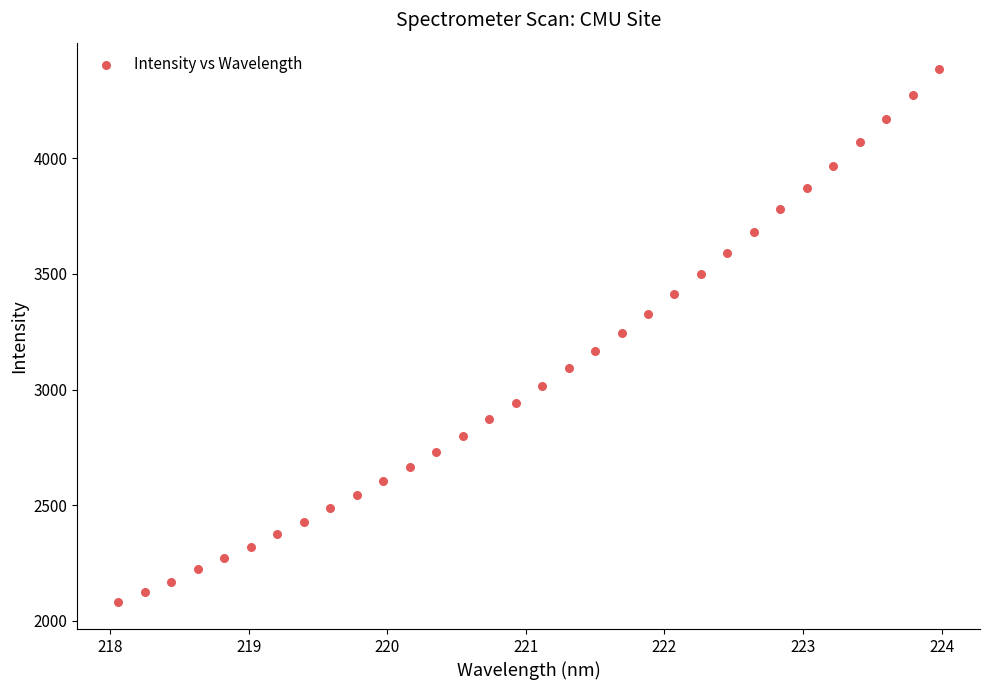

What is the range of Y values (max minus min)?

2304.6